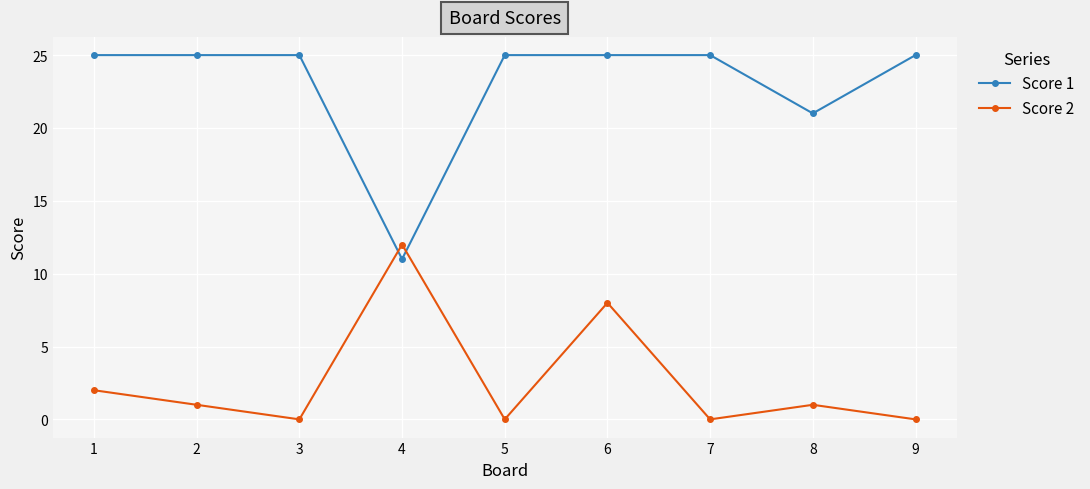

What is the greatest value displayed?

25